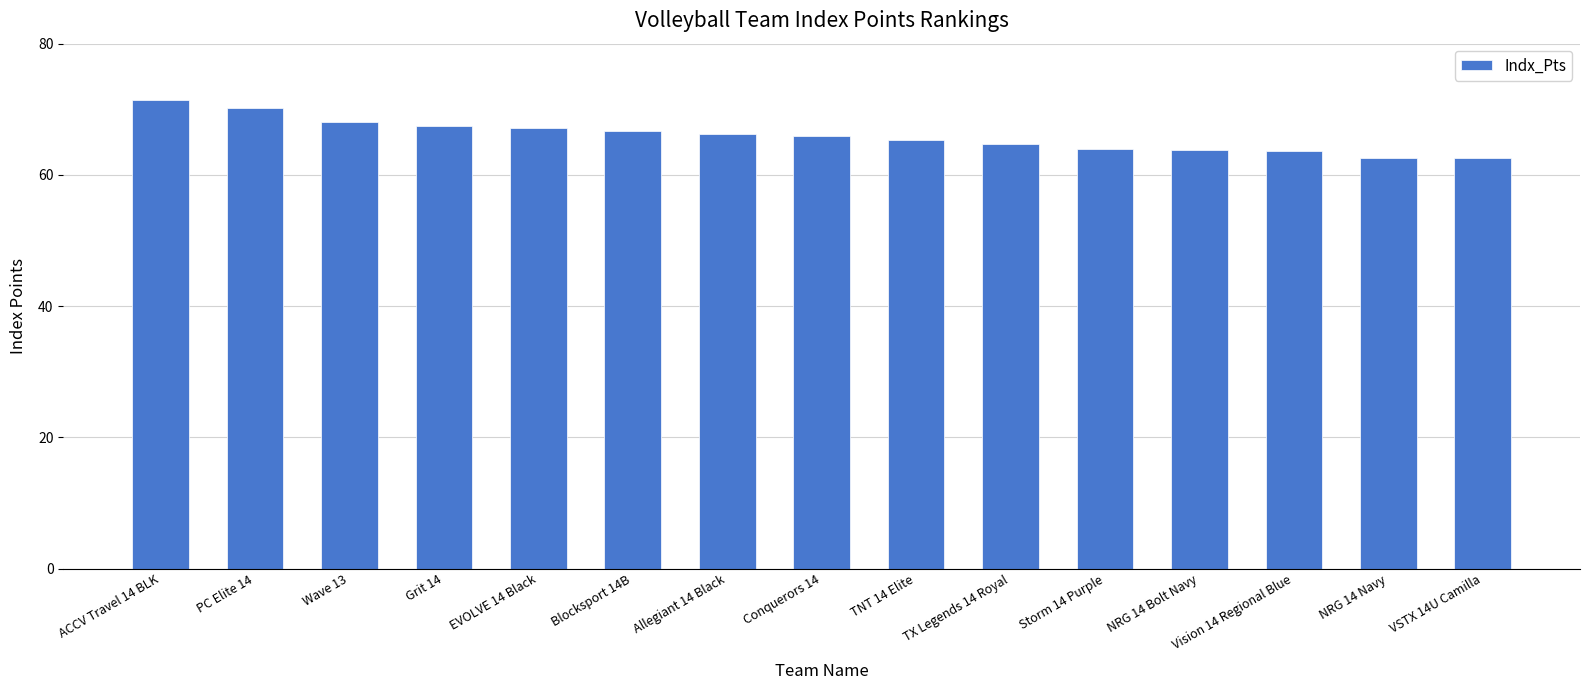

What is the greatest value displayed?

71.4